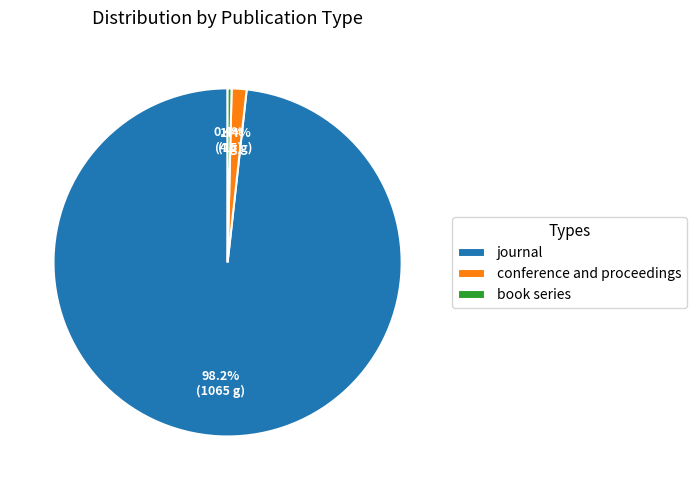

How many segments does this pie chart have?

3